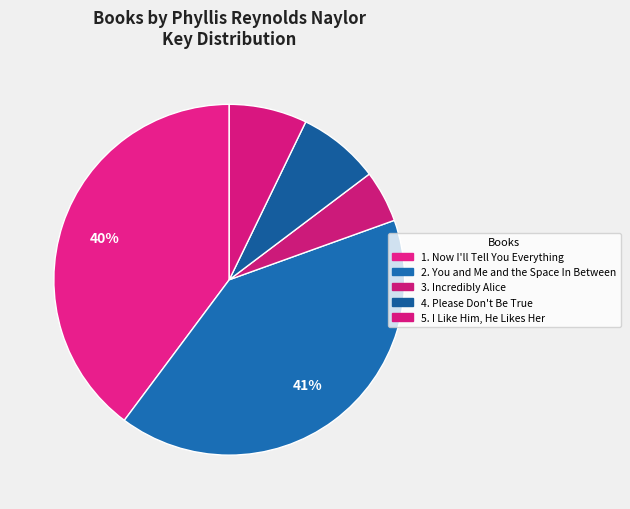

How many slices are in this pie chart?

5